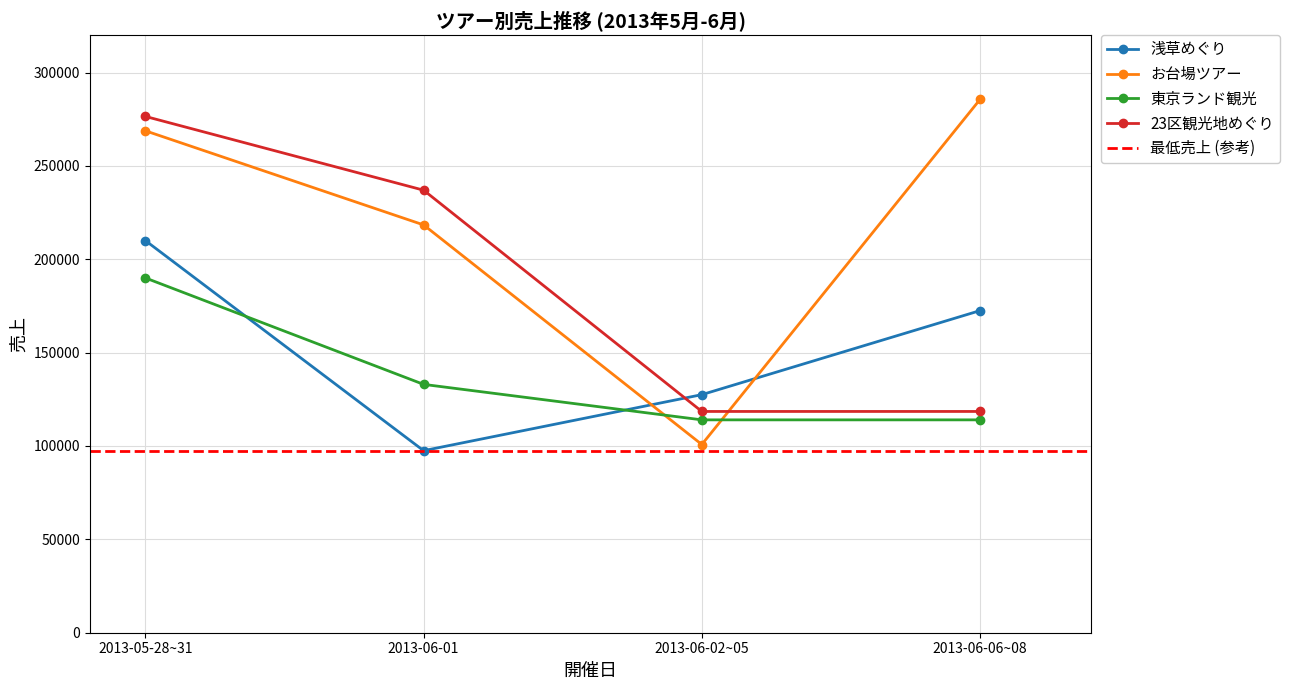

Is the value of 東京ランド観光 at 2013-05-28~31 greater than the value of お台場ツアー at 2013-05-28~31?

No